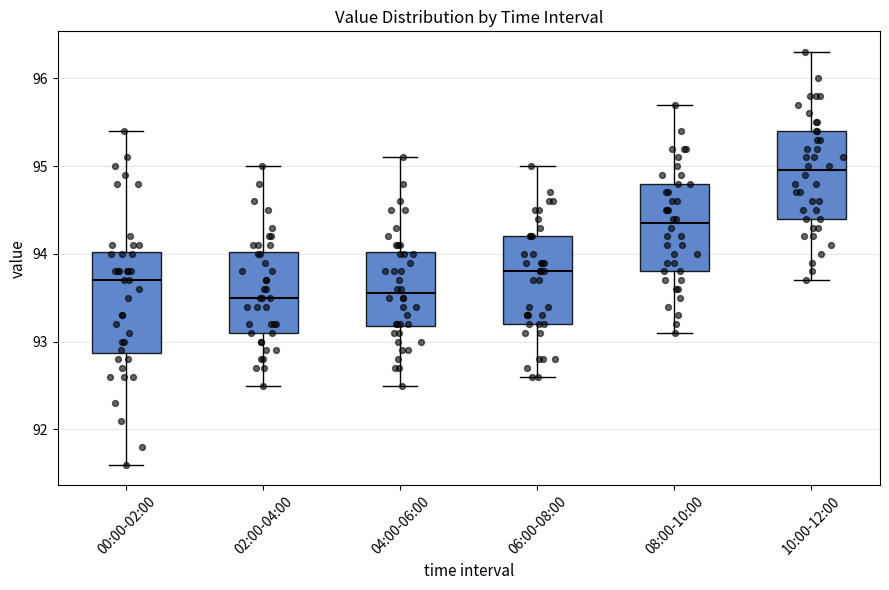

Which box is the tallest, from its lower edge to its upper edge?

00:00-02:00